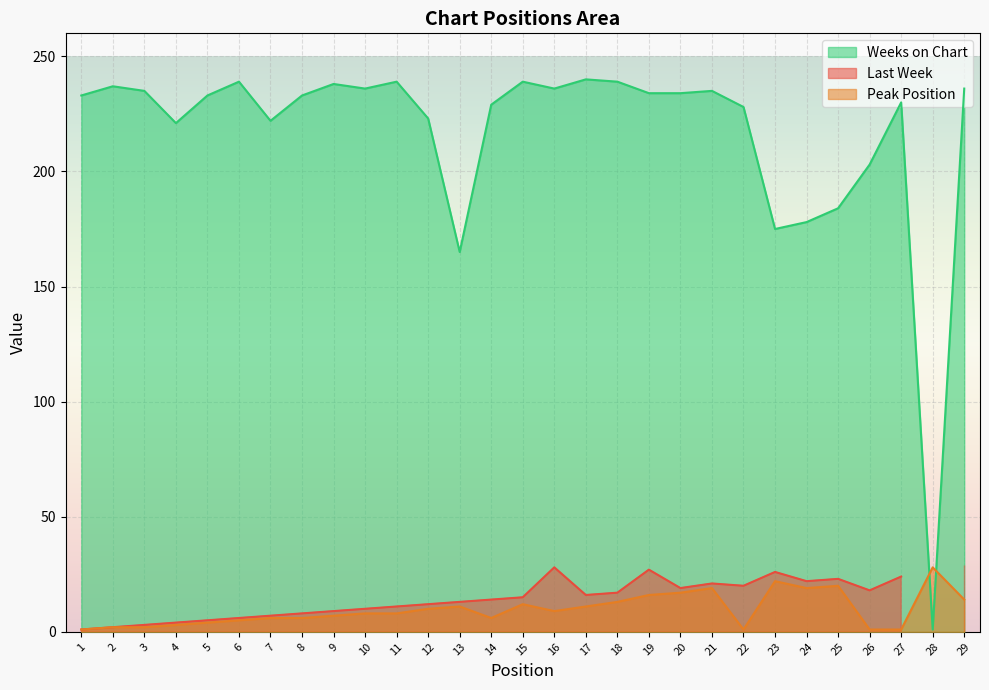

At which label does Peak Position first exceed 8?

12